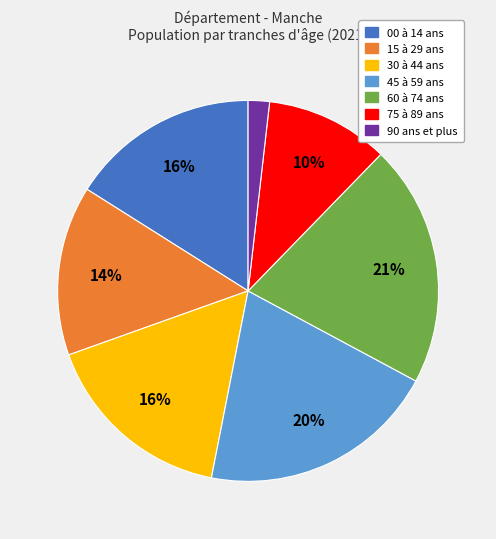

To the nearest percent, what portion does 75 à 89 ans represent?

10%